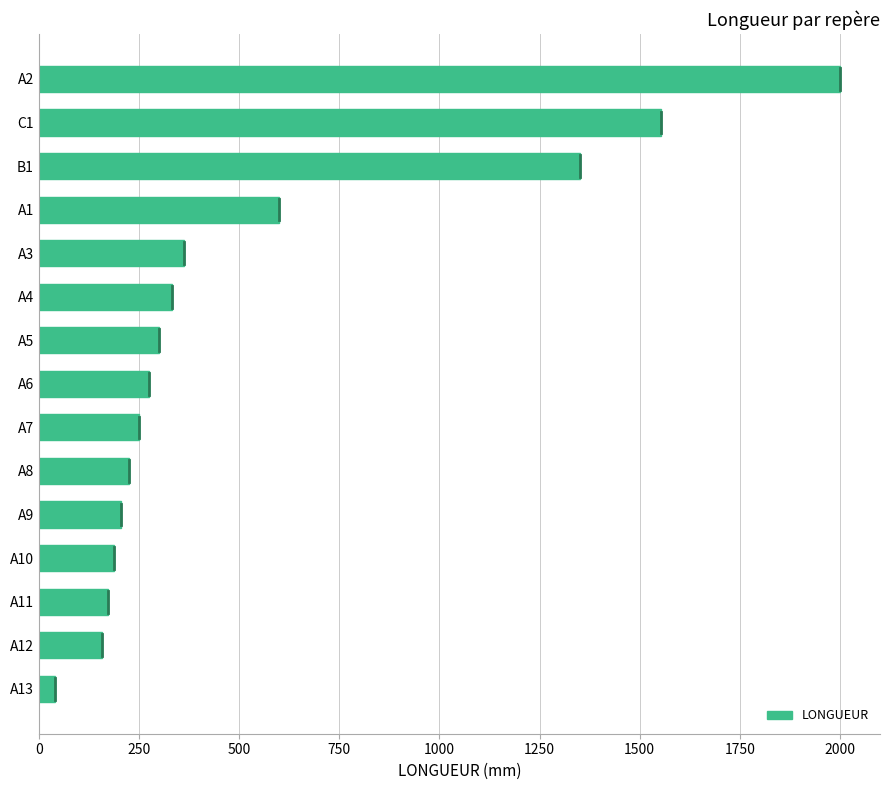

At which category does the chart reach its peak across all series?

A2